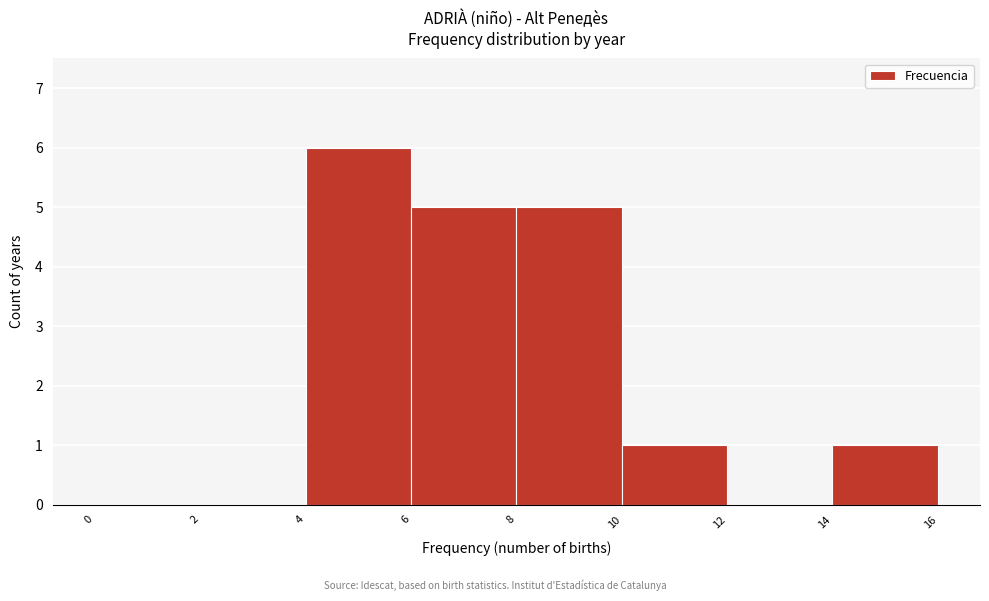

Reading left to right, transcribe this chart: for each bar, give the range it covers on the x-axis and its height. The values are not printed on the chart, so give them approximately, as read against the axis.

0 to 2: 0
2 to 4: 0
4 to 6: 6
6 to 8: 5
8 to 10: 5
10 to 12: 1
12 to 14: 0
14 to 16: 1